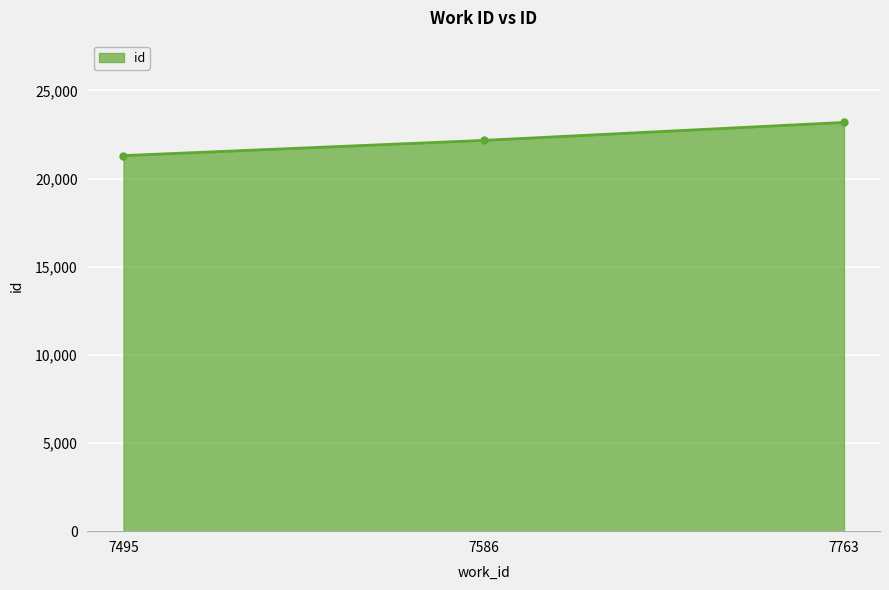

Reading left to right, extract all data points from this chart.

7495=21302	7586=22165	7763=23184